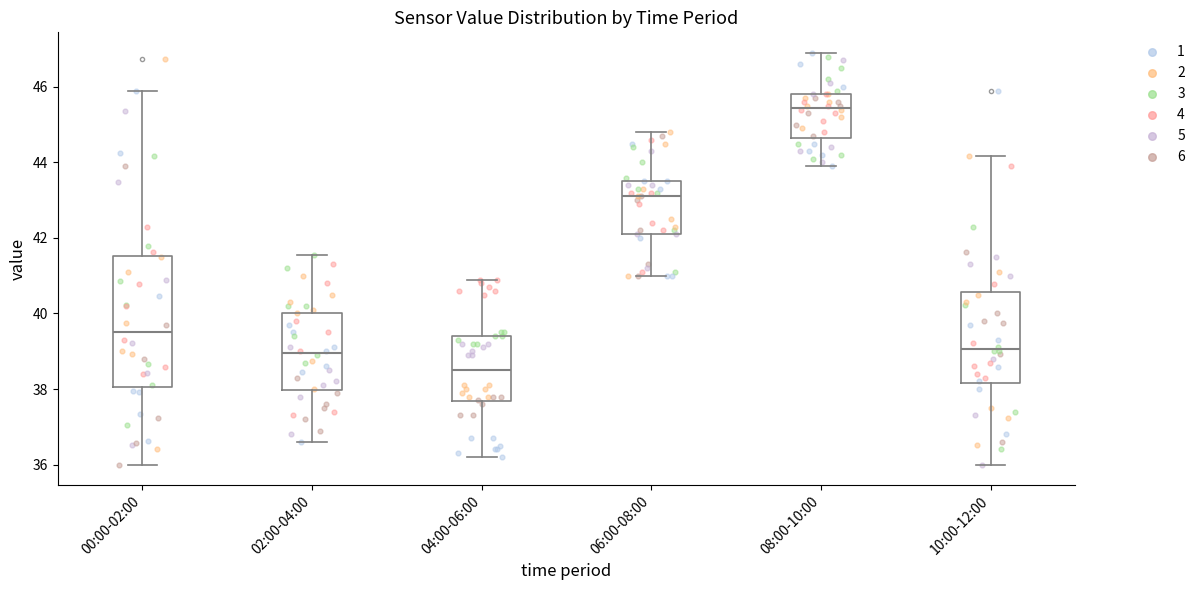

Where does the lower whisker of the box for 00:00-02:00 end on the y-axis? The values are not printed on the chart, so give them approximately, as read against the axis.

36.0